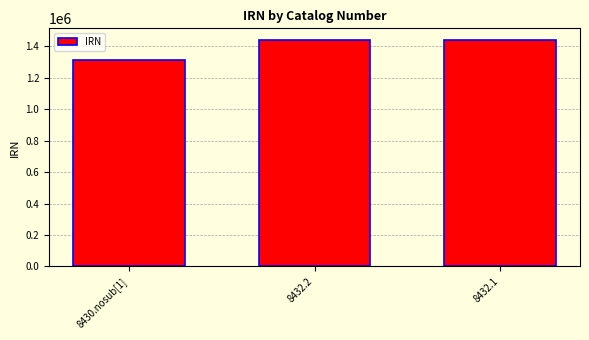

The chart shows a value of 863787 at 8432.2. True or false?

False